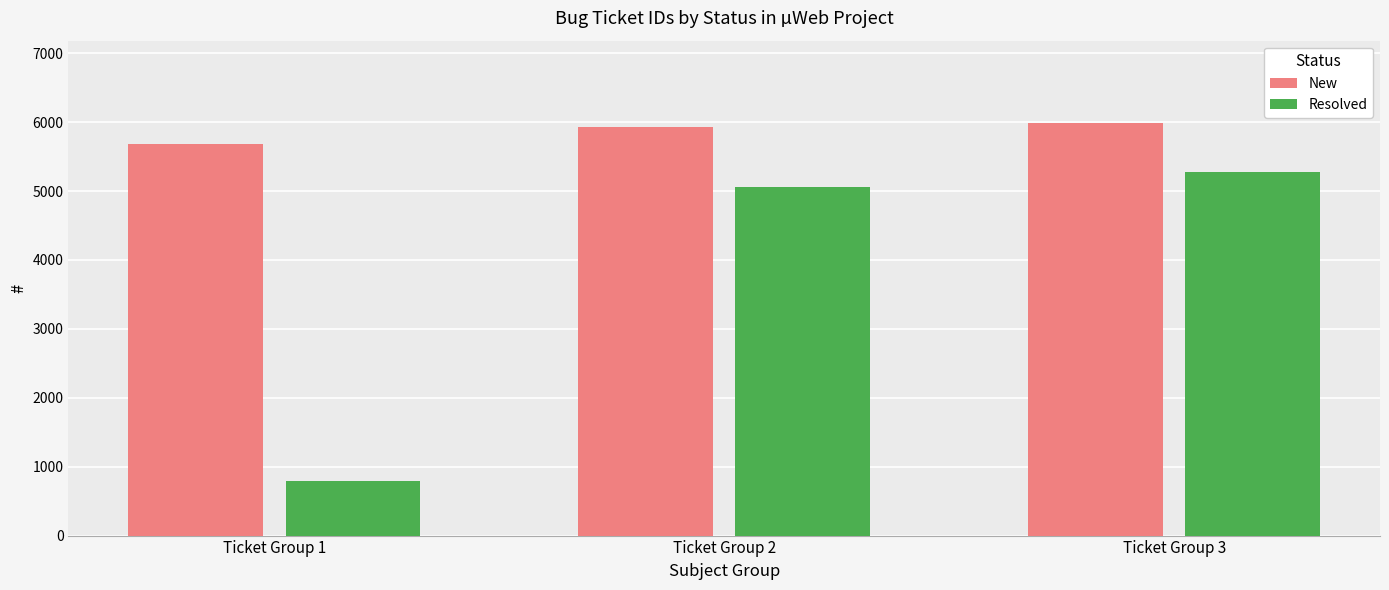

What is the approximate value of Resolved at Ticket Group 1, to the nearest 50?

800